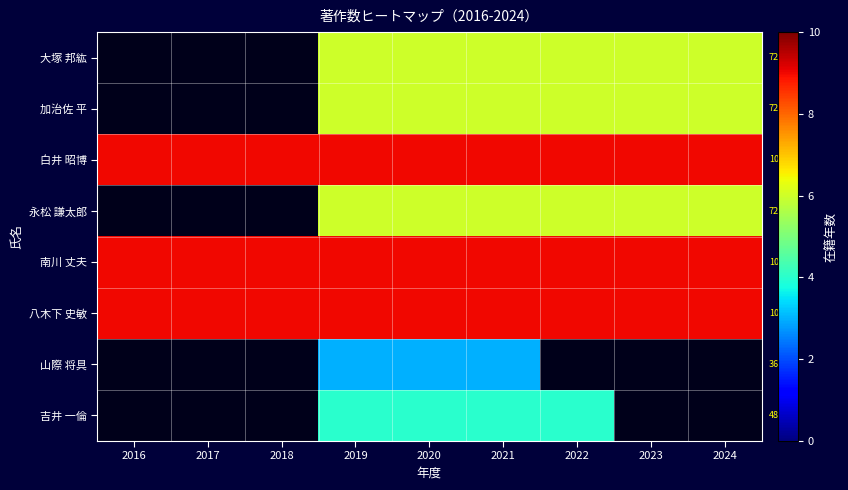

What is the sum of all 南川 丈夫 values?

81.0